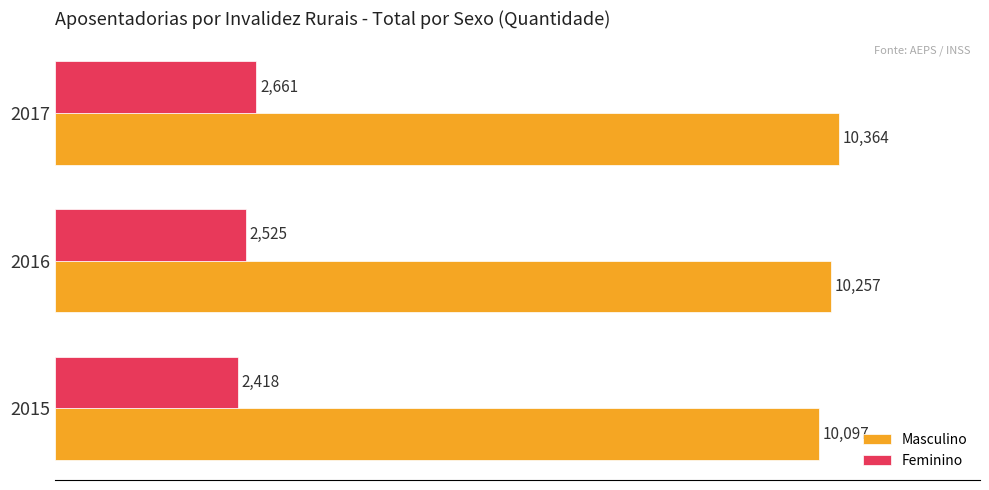

Which category has the highest value in the Feminino series?

2017